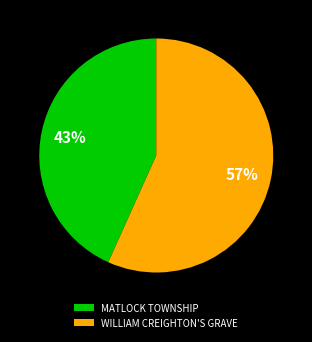

Is the sum of WILLIAM CREIGHTON'S GRAVE and MATLOCK TOWNSHIP greater than half?

Yes